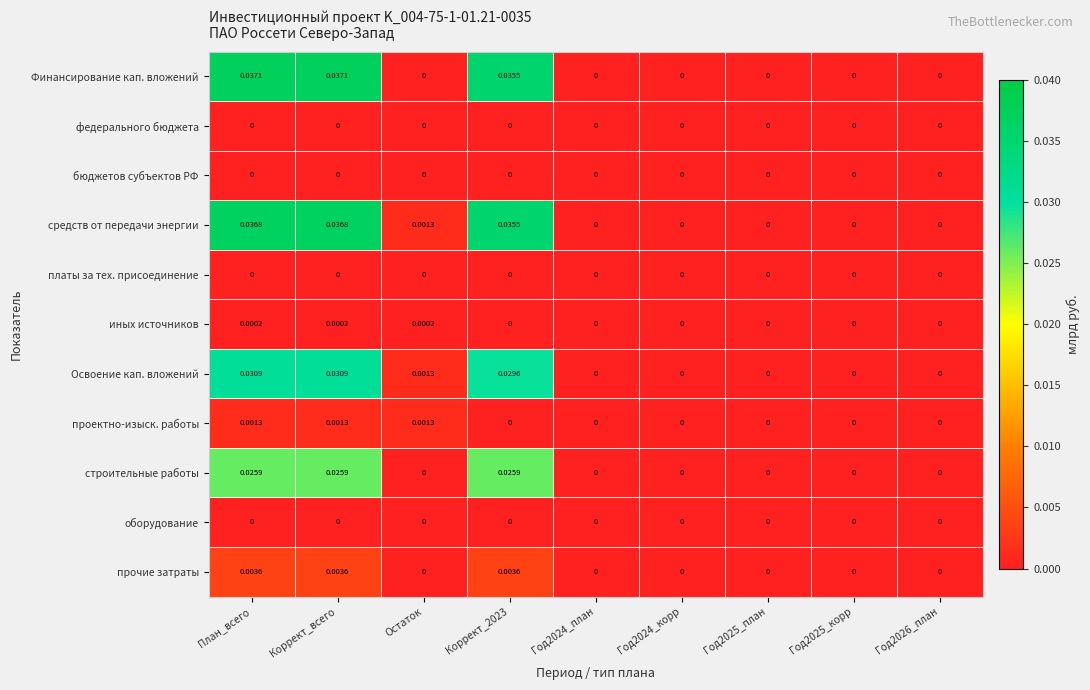

How many series are shown in this chart?

11